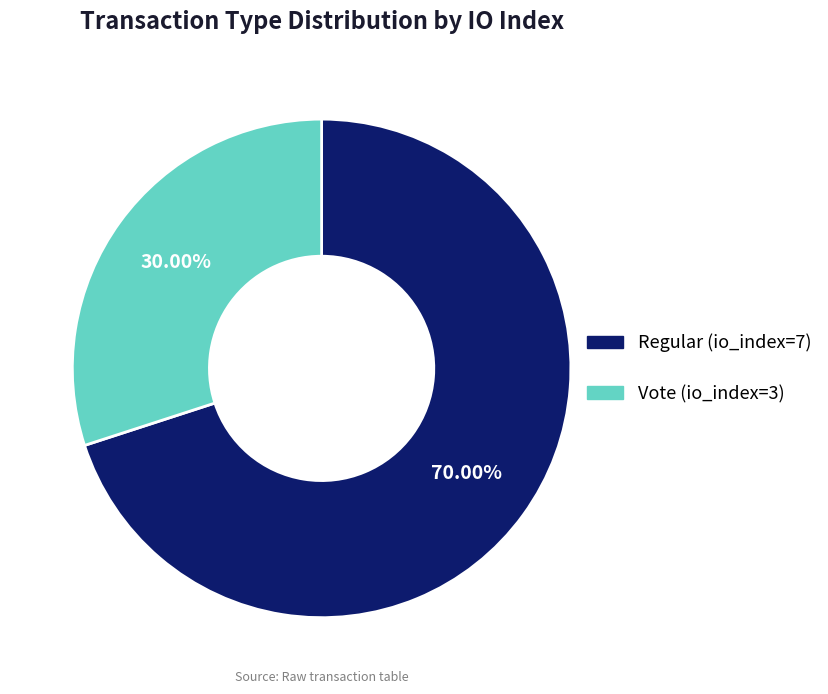

True or false: Vote (io_index=3) accounts for 45% of the total.

False